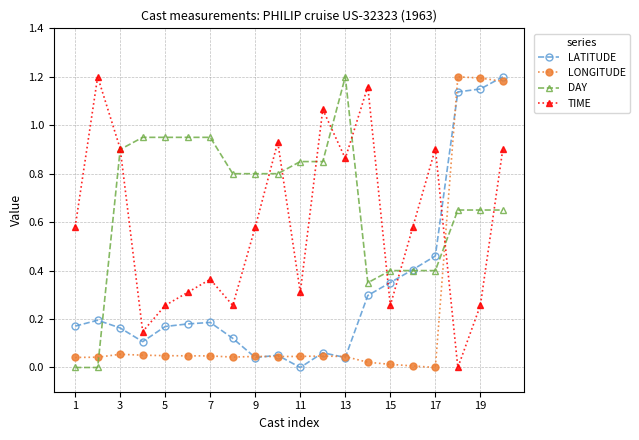

In LONGITUDE, how many points are lower than both neighbors (excluding endpoints)?

3